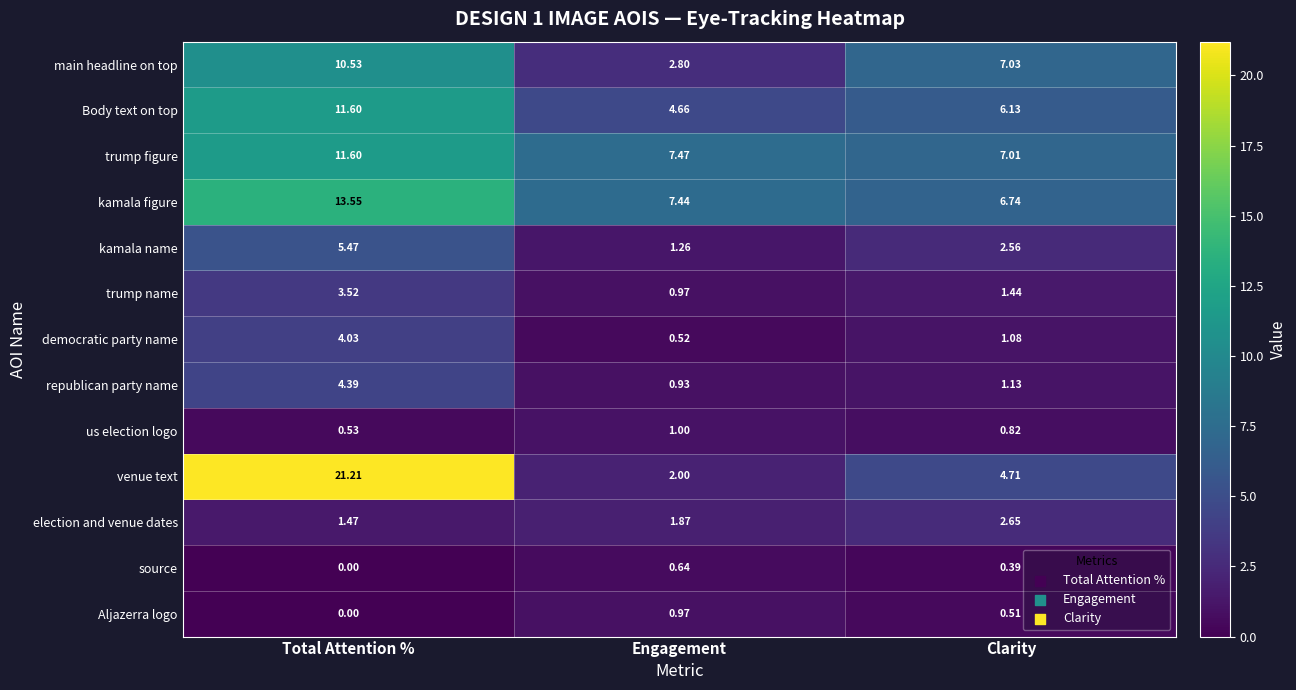

Which series has the largest range (max minus min)?

venue text